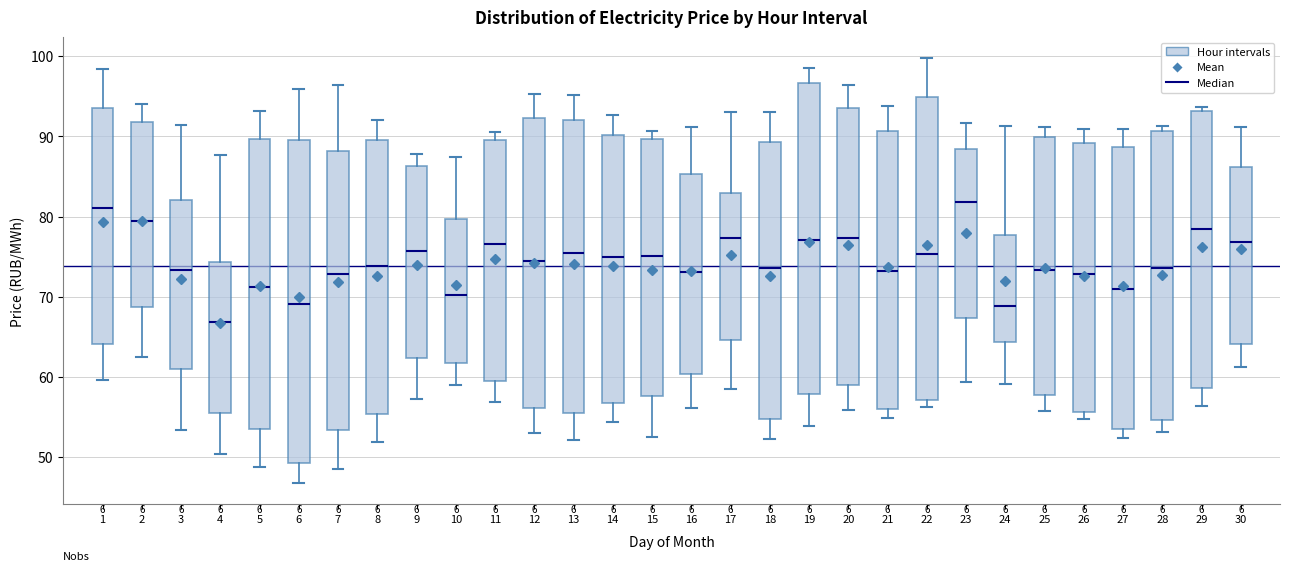

Where does the median line of the box at x = 10 sit on the y-axis? The values are not printed on the chart, so give them approximately, as read against the axis.

70